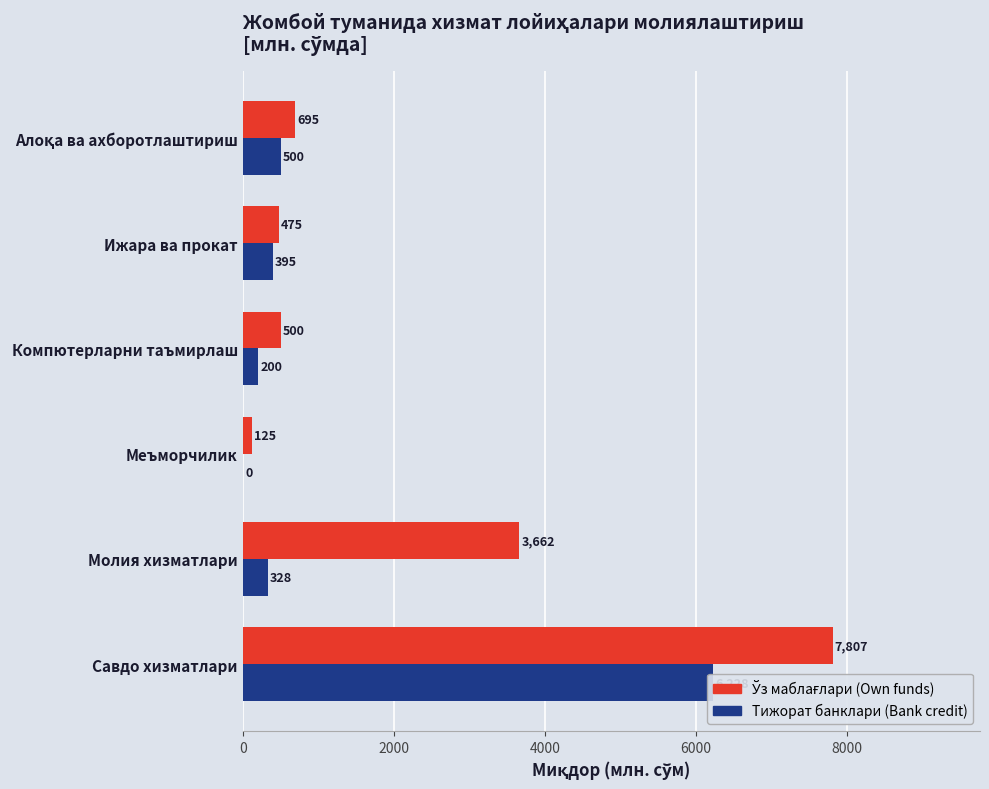

At how many categories does at least one series exceed 1999?

2